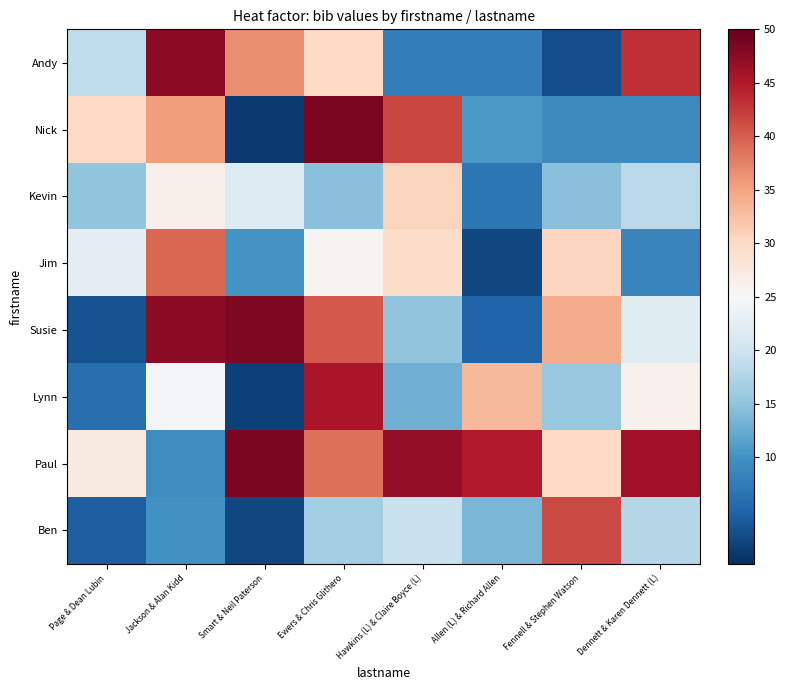

At which category is the sum across all series the highest?

Ewers & Chris Glithero